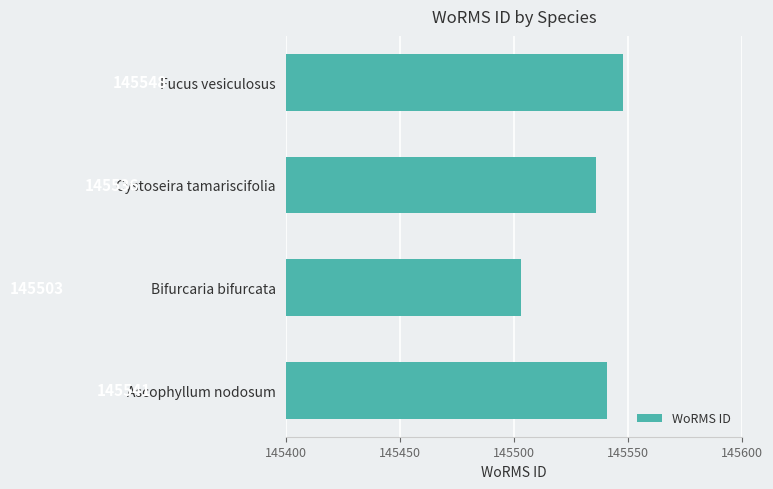

What is the average value?

145532